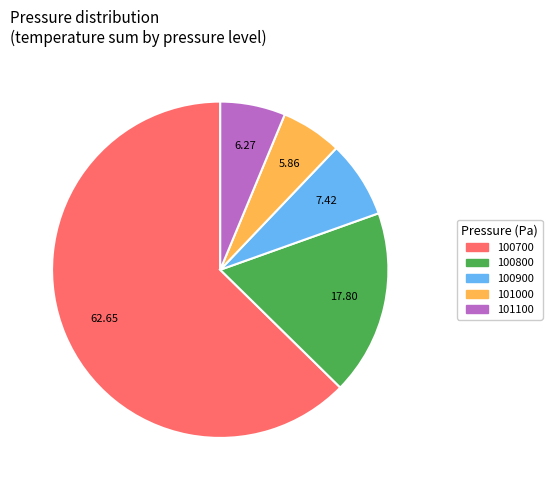

Does any single category account for the majority?

Yes